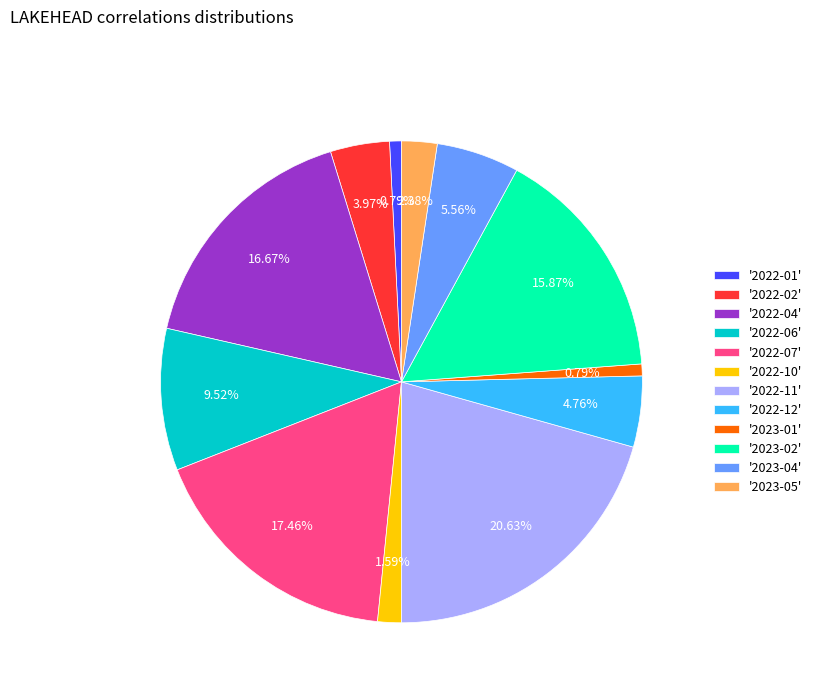

Is there any slice that represents more than half of the pie?

No